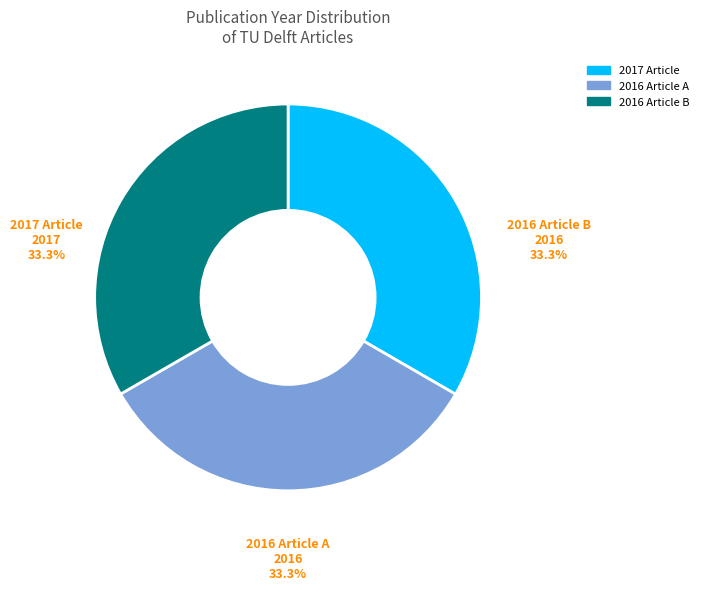

Is there a majority slice in this chart?

No